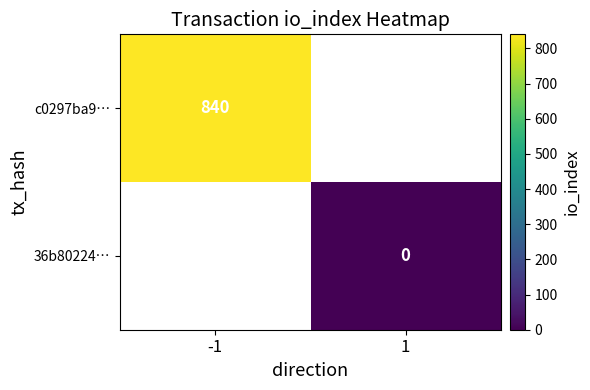

True or false: c0297ba9… has a value of 1333 at -1.

False